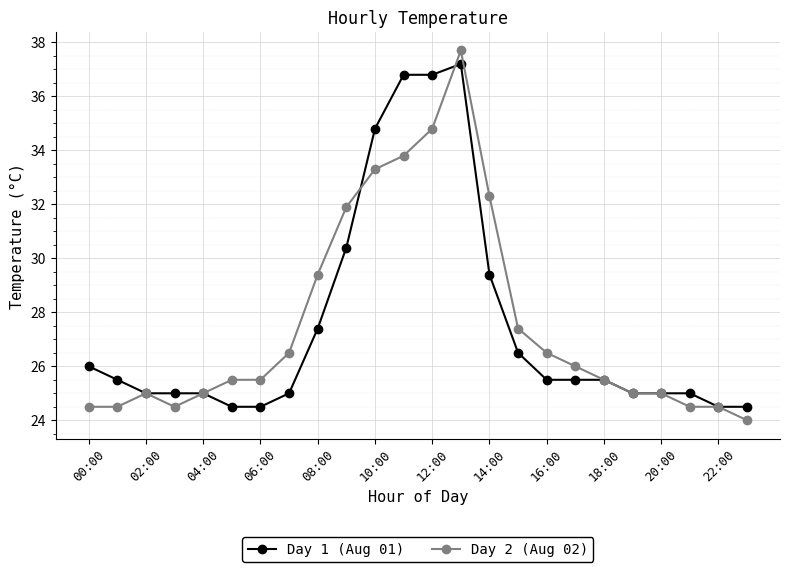

What is the sum of all Day 1 (Aug 01) values?

660.3